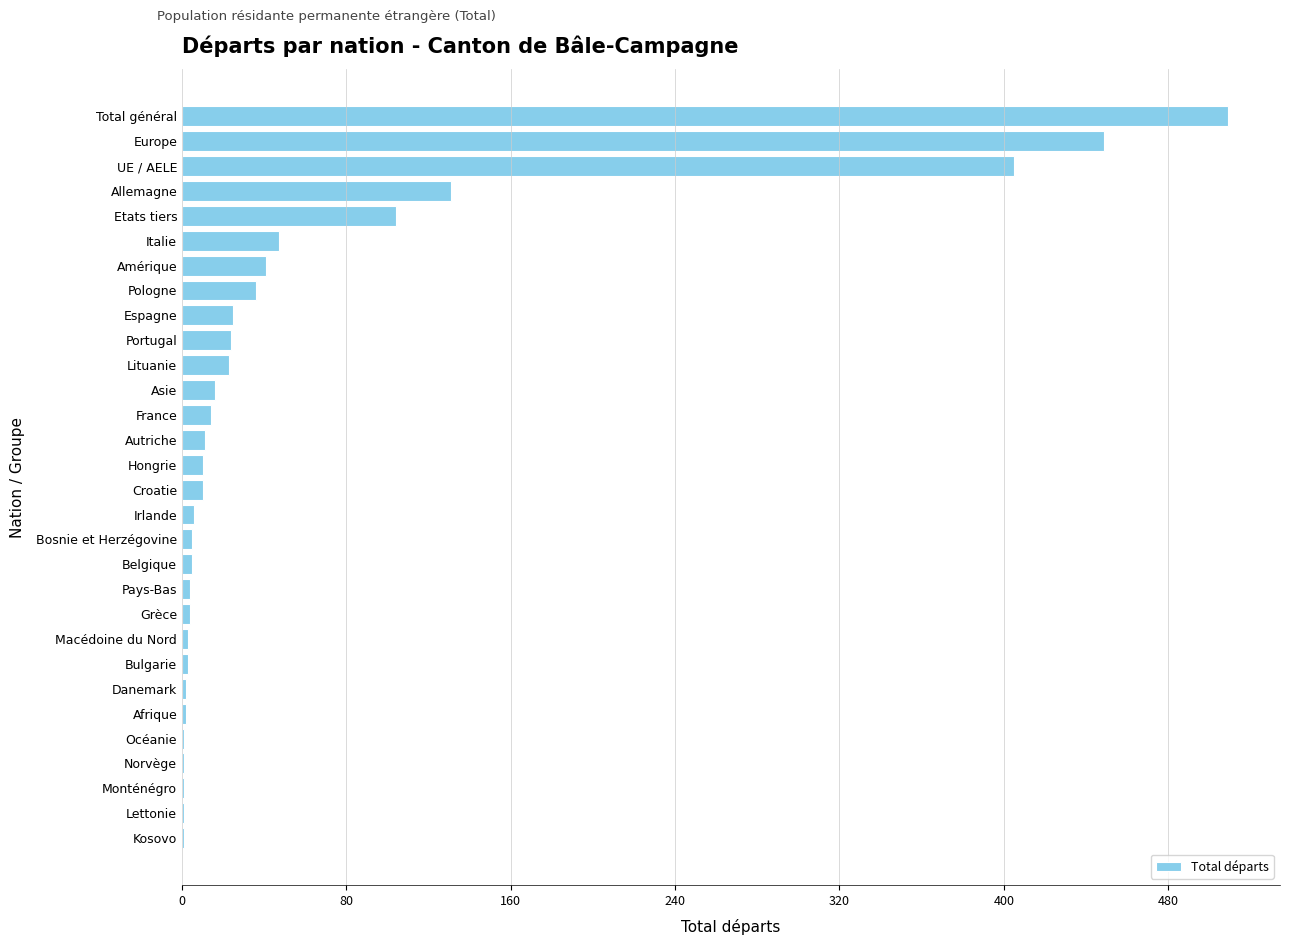

What is the sum of all values?

1894